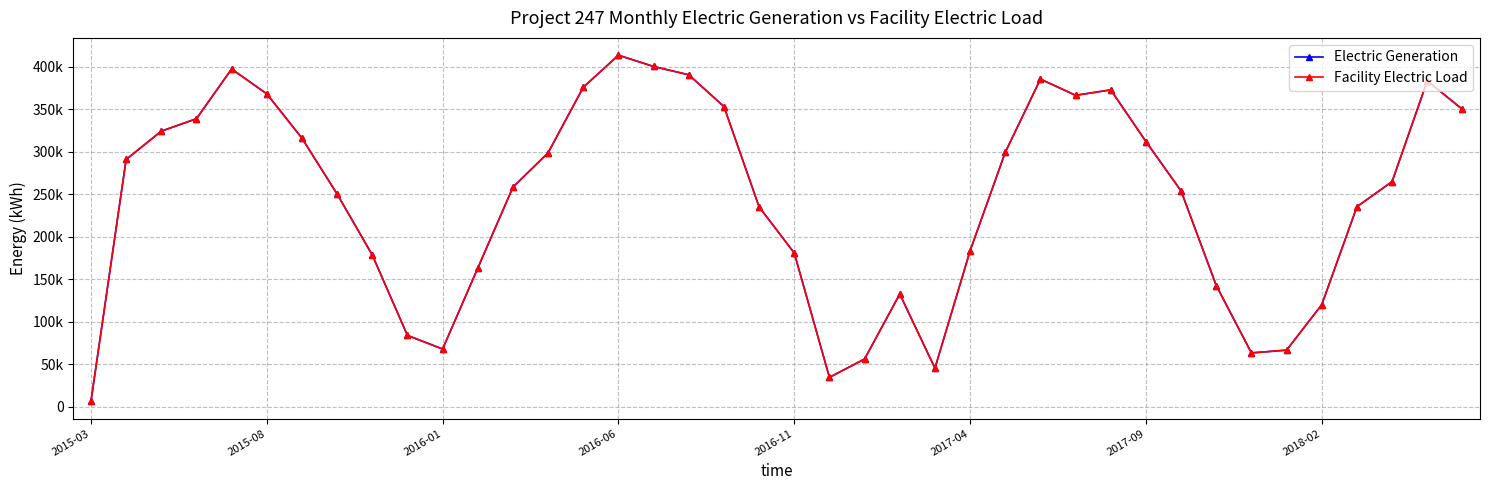

How many series are shown in this chart?

2